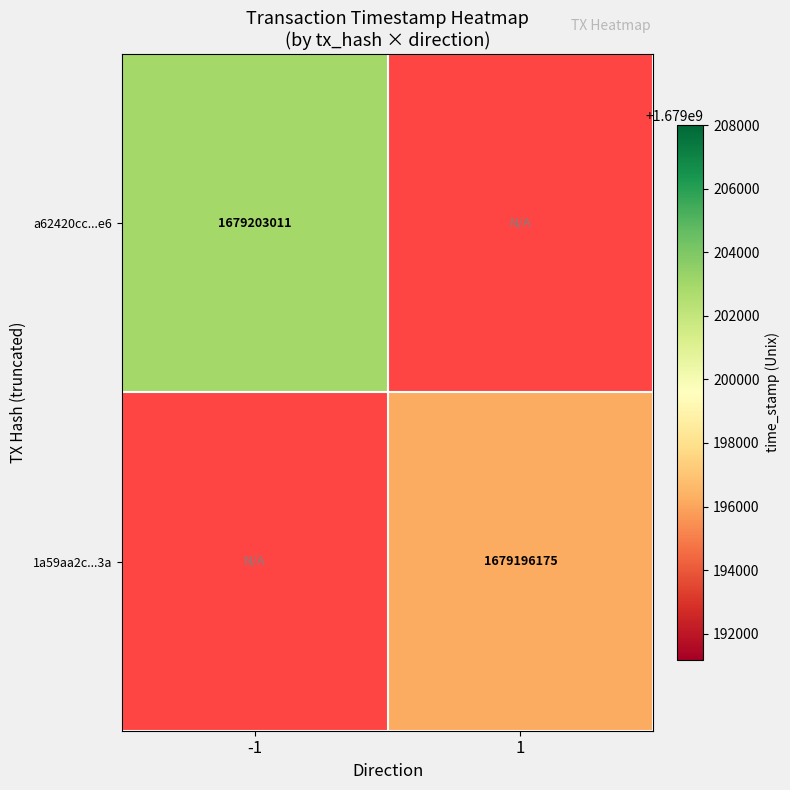

The value of 1a59aa2c...3a at 1 is 1679196175. True or false?

True